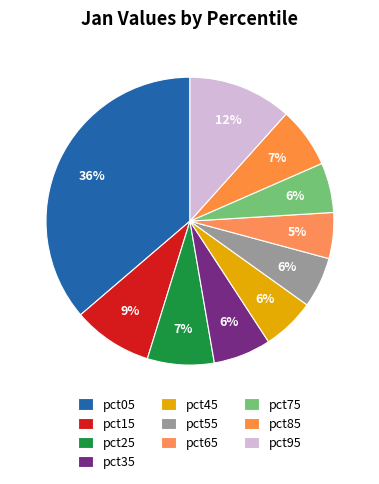

Does any single category account for the majority?

No